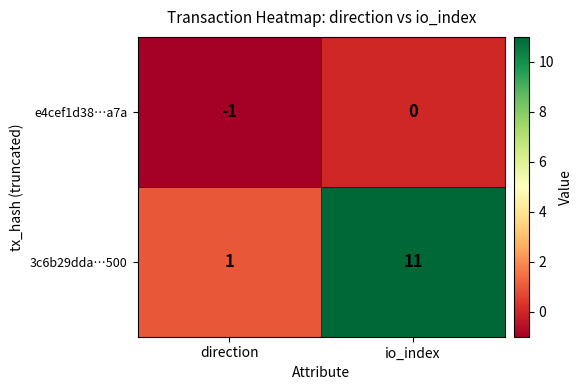

Reading right to left, what are all the values shown in this chart?

e4cef1d38…a7a: 0	-1
3c6b29dda…500: 11	1